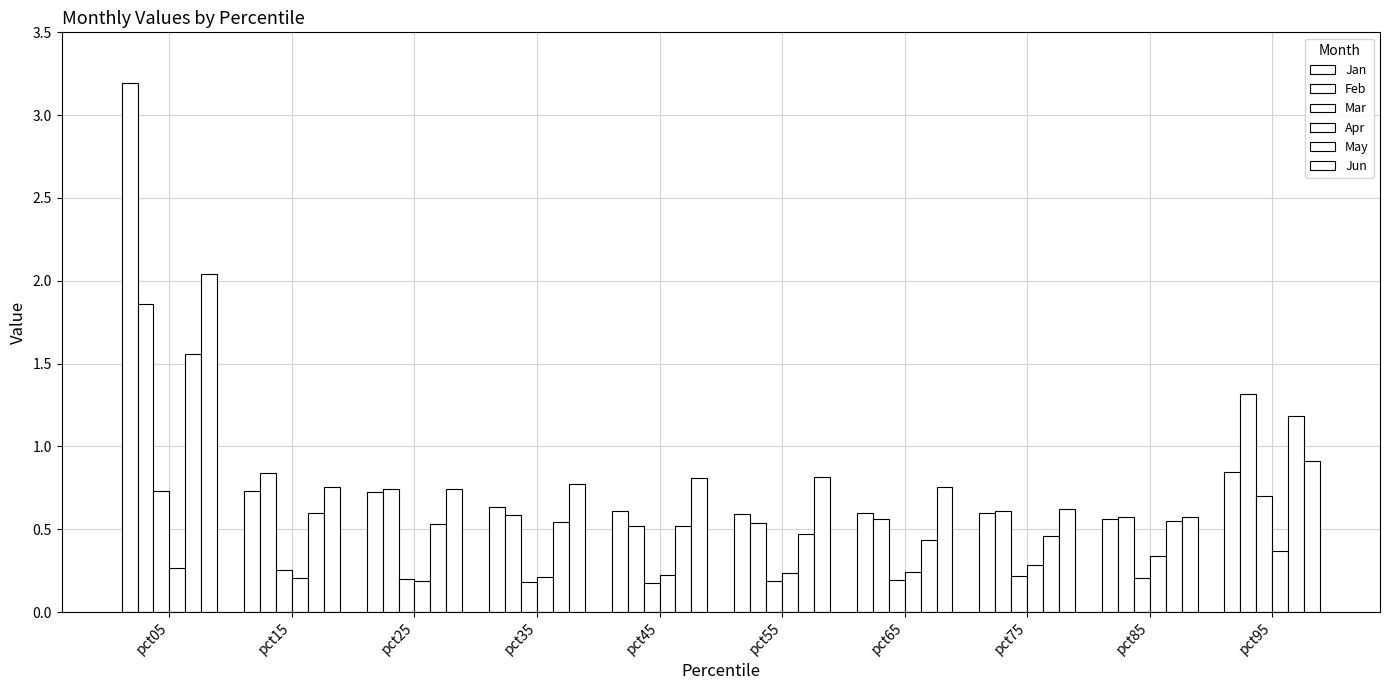

Count the number of categories in the chart.

10